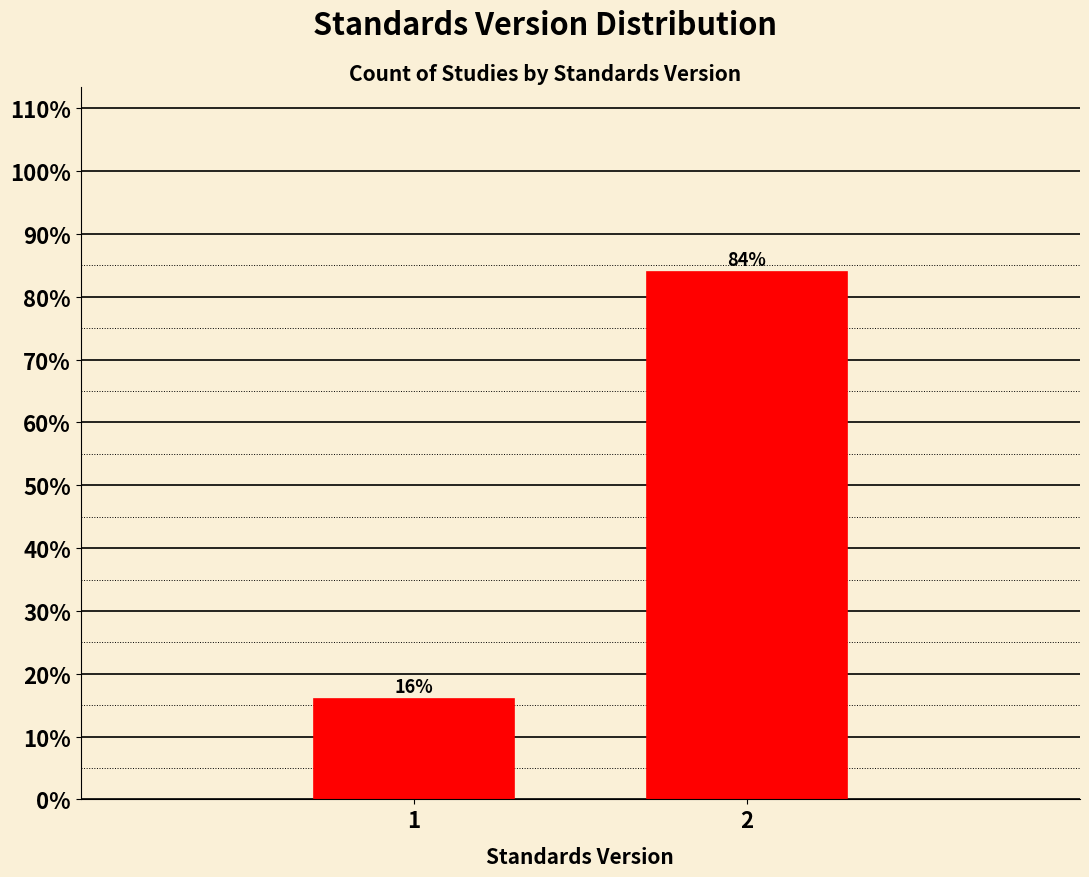

Reading left to right, transcribe all the data shown in this chart.

16	84